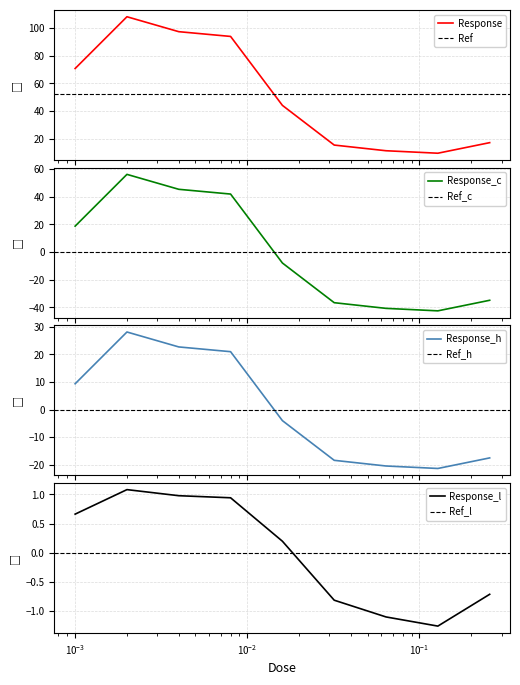

What is the minimum value for Response?

9.6